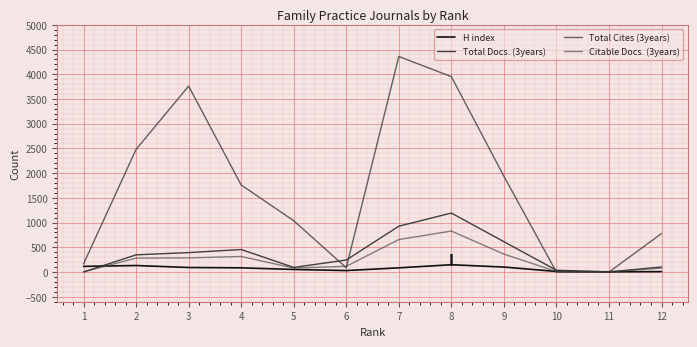

What is the spread (max minus min) of values at 10?

37